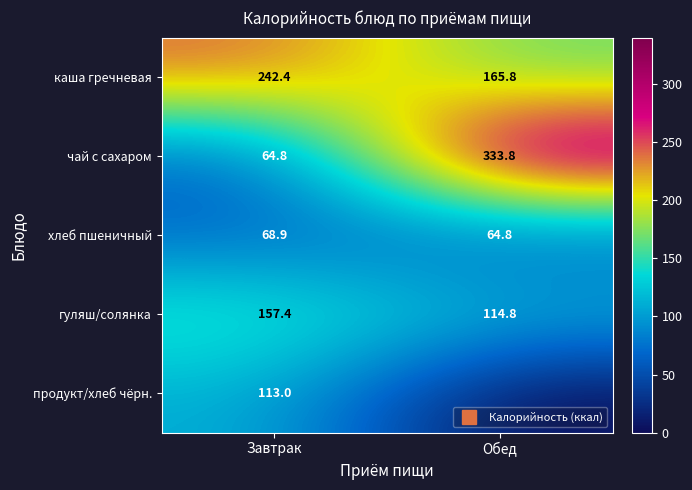

Where does the гуляш/солянка series first go above 157?

Завтрак